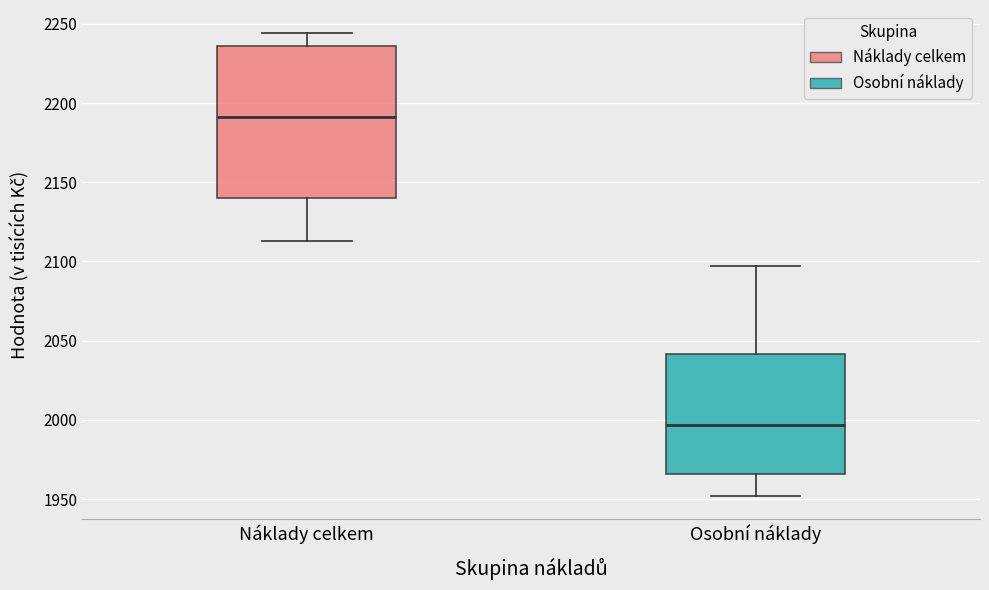

Reading left to right, transcribe this box plot: for each box, give where its median line is, the range the box spans, and where its two whiskers end, as read against the y-axis. The values are not printed on the chart, so give them approximately, as read against the axis.

Náklady celkem: median 2190, box 2140 to 2235, whiskers 2115 to 2245
Osobní náklady: median 1995, box 1965 to 2040, whiskers 1950 to 2095